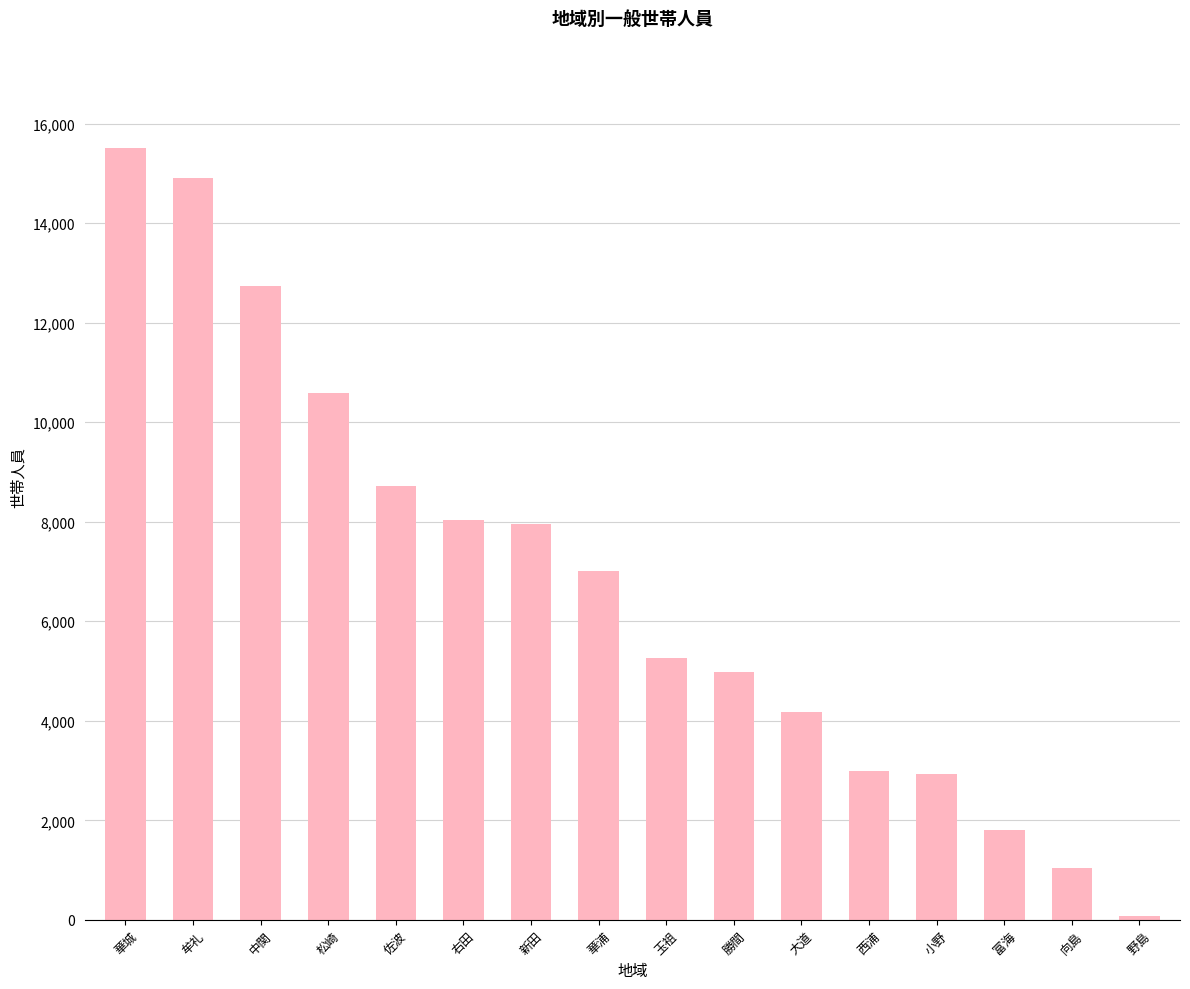

What is the sum of the values at 松崎 and 大道?

14774